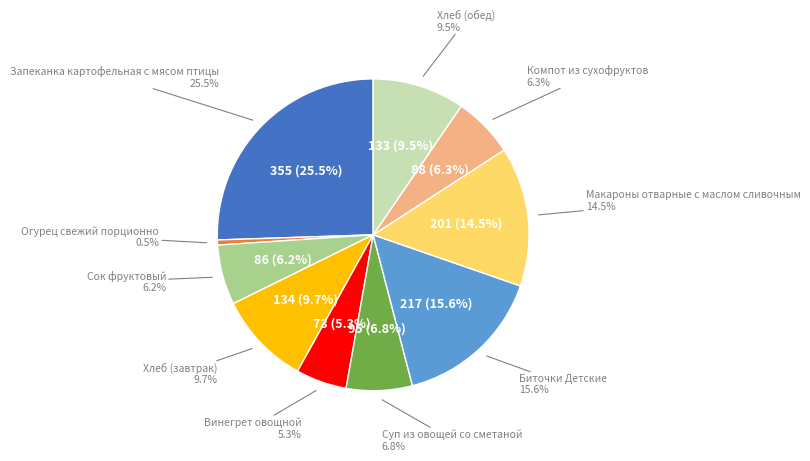

How many segments does this pie chart have?

10